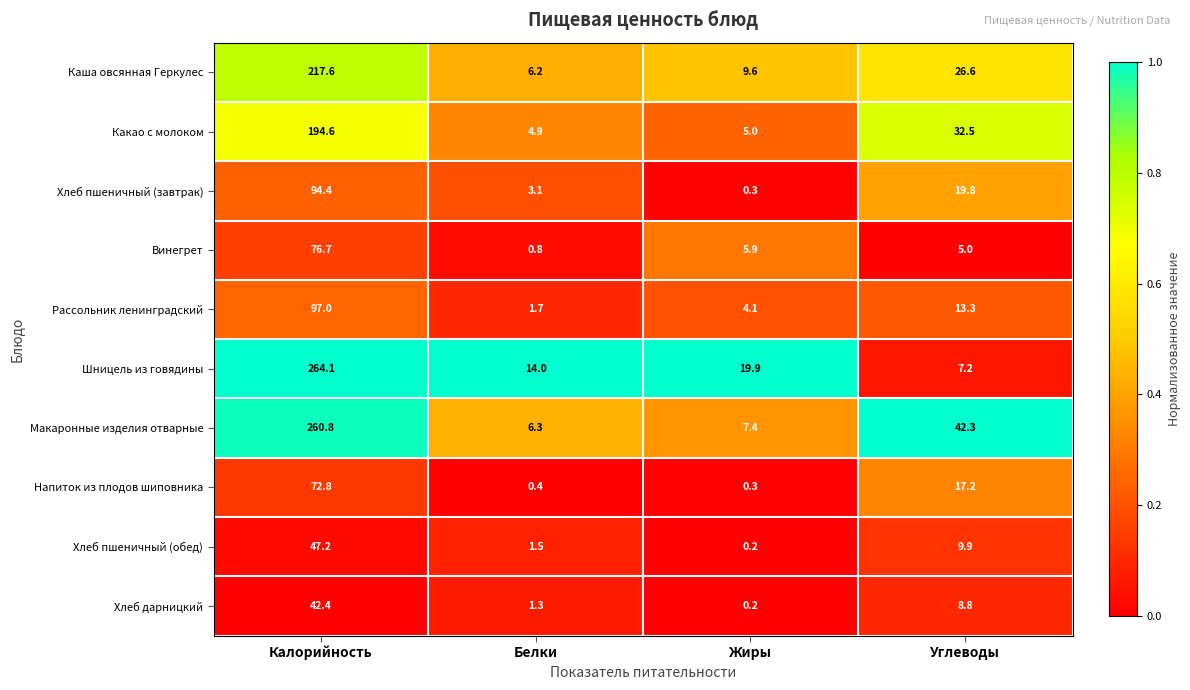

How many categories are shown in the chart?

4